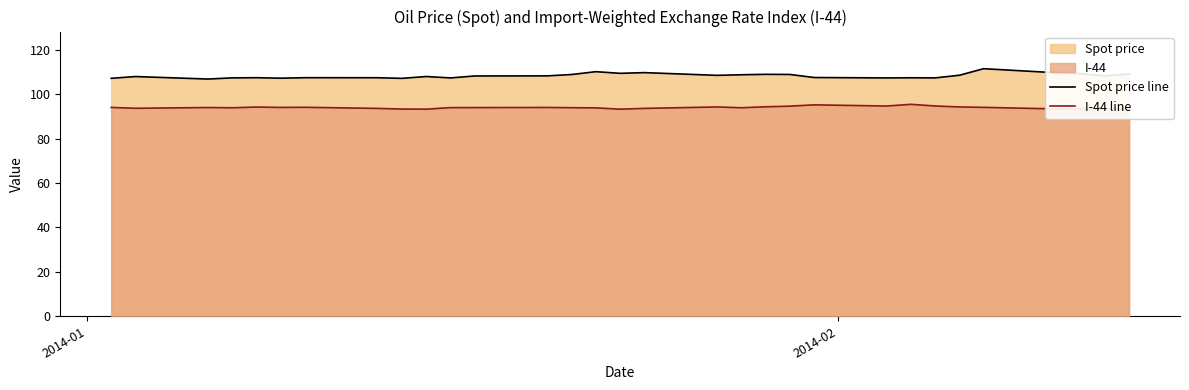

What is the maximum value for Spot price line?

111.5